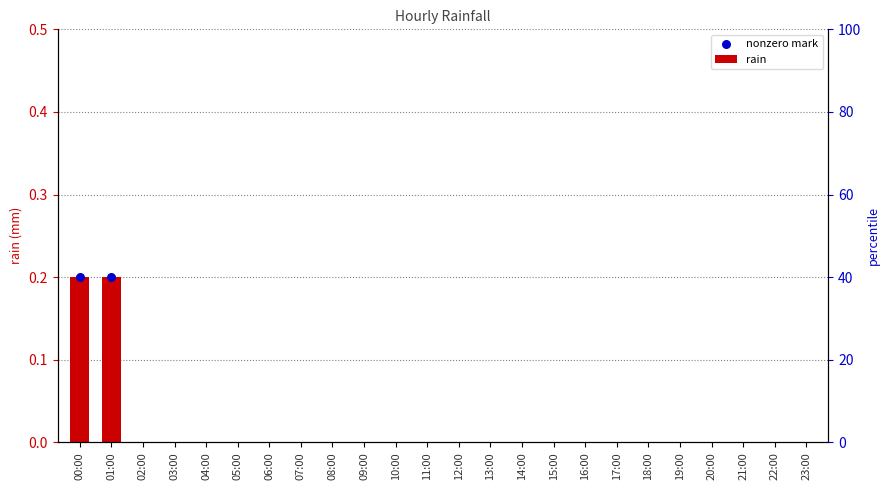

At which category is the sum across all series the highest?

00:00